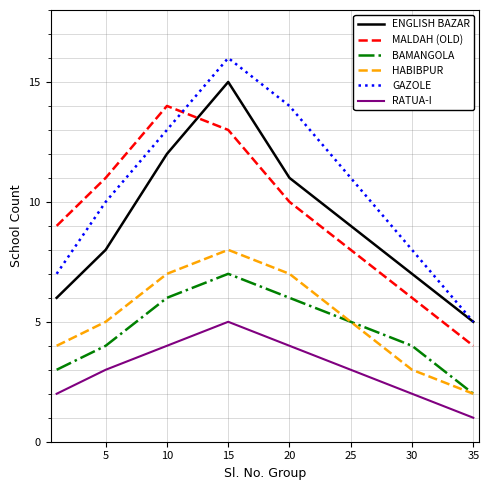

How many lines are shown in the chart?

6